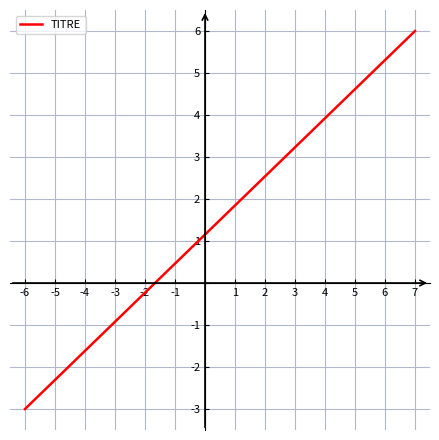

What is the smallest value displayed?

-3.0